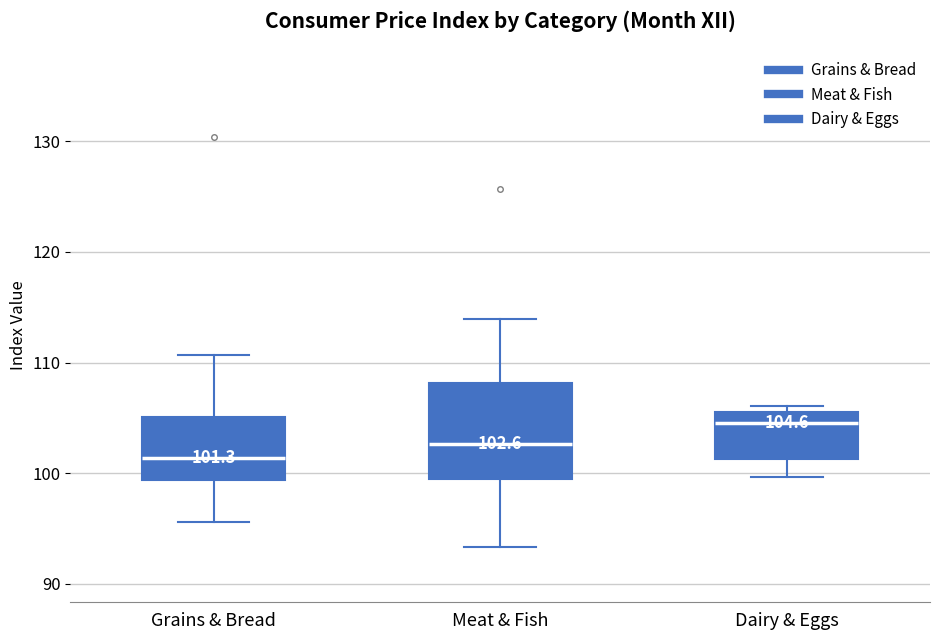

Which box's median line is the highest?

Dairy & Eggs